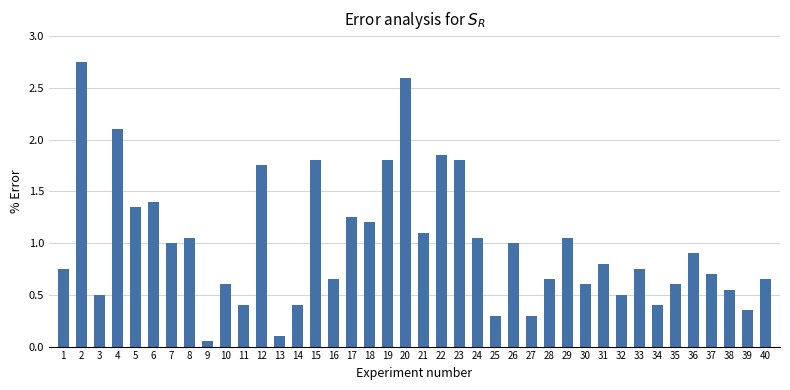

The value at 19 is 1.8. True or false?

True